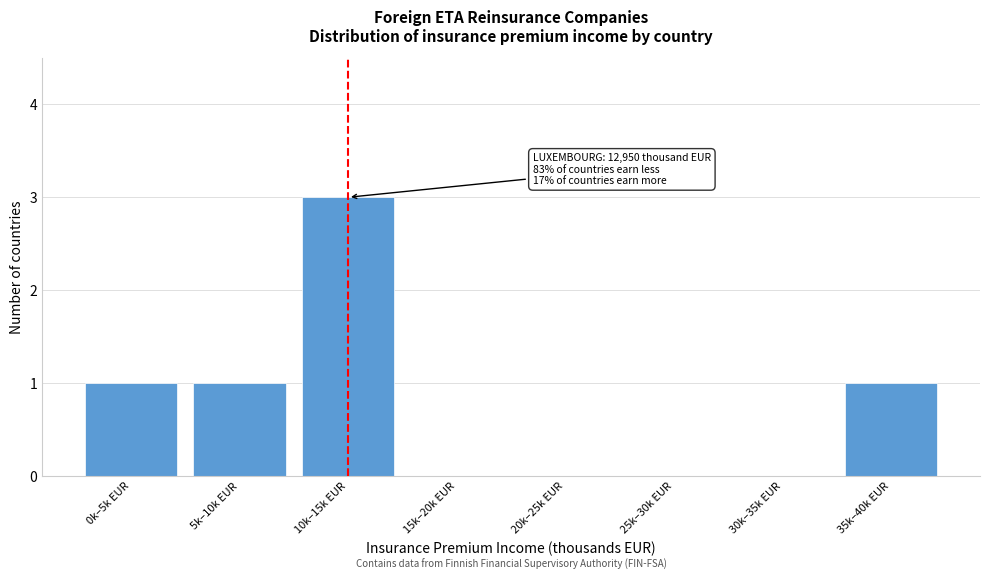

Reading left to right, transcribe all the data shown in this chart.

0k–5k EUR=1	5k–10k EUR=1	10k–15k EUR=3	15k–20k EUR=0	20k–25k EUR=0	25k–30k EUR=0	30k–35k EUR=0	35k–40k EUR=1